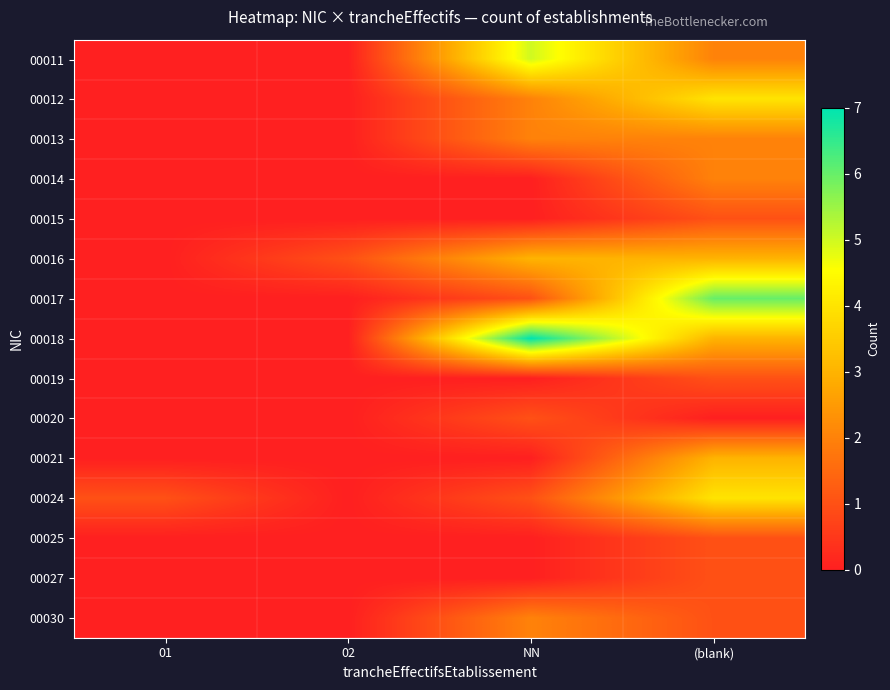

At which category is the sum across all series the highest?

(blank)